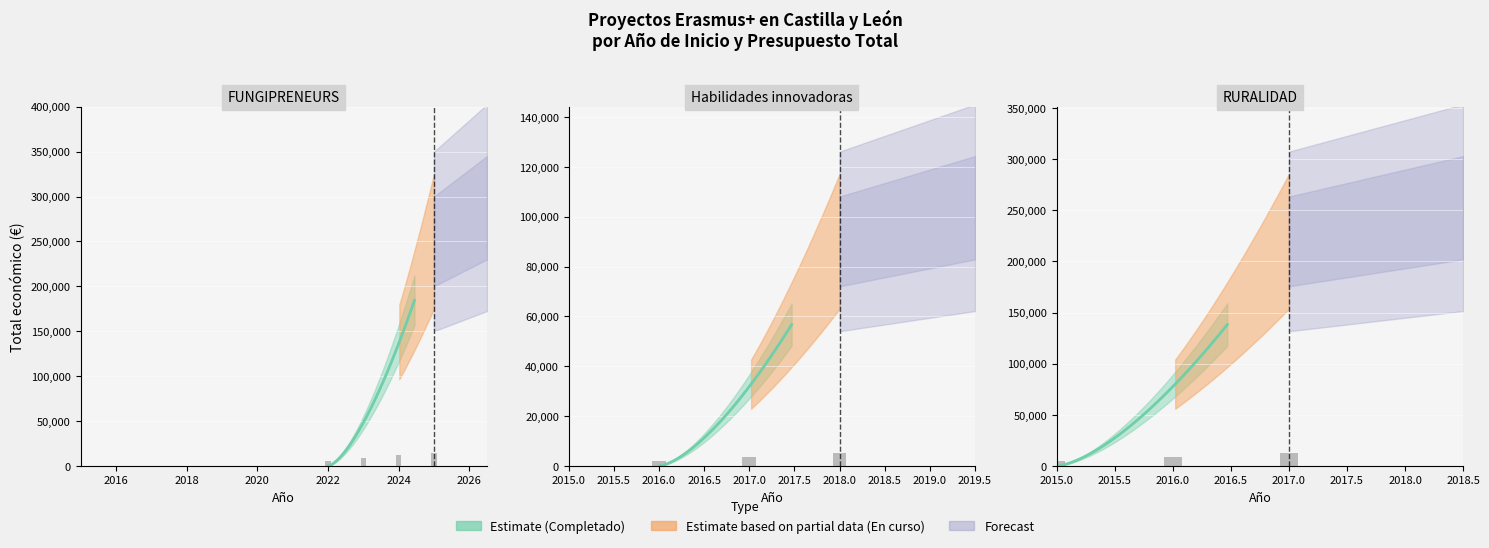

What is the label of the 3rd bar from the left?

RURALIDAD (2015-2017)